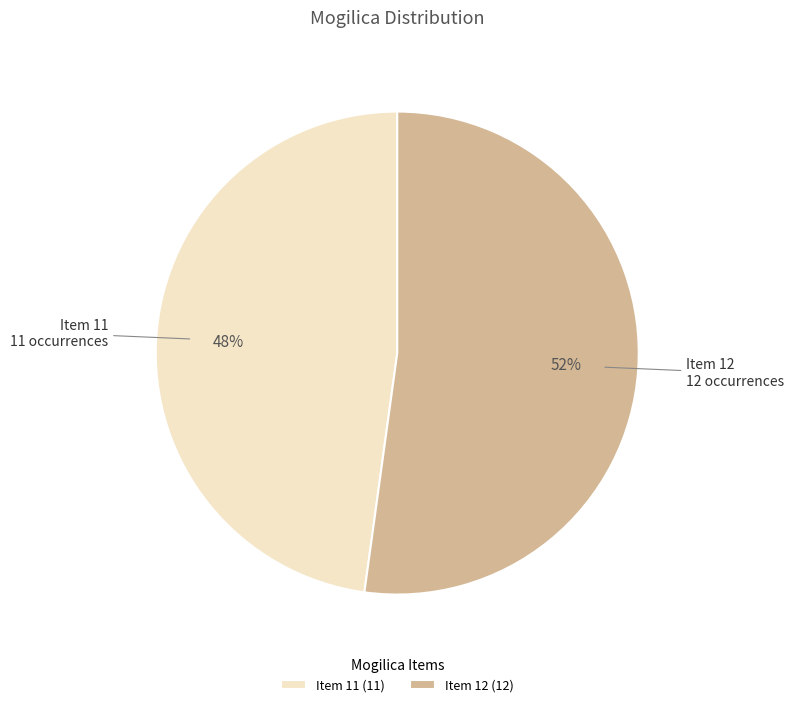

Approximately how many times larger is the value at 11 compared to 12?

0.9